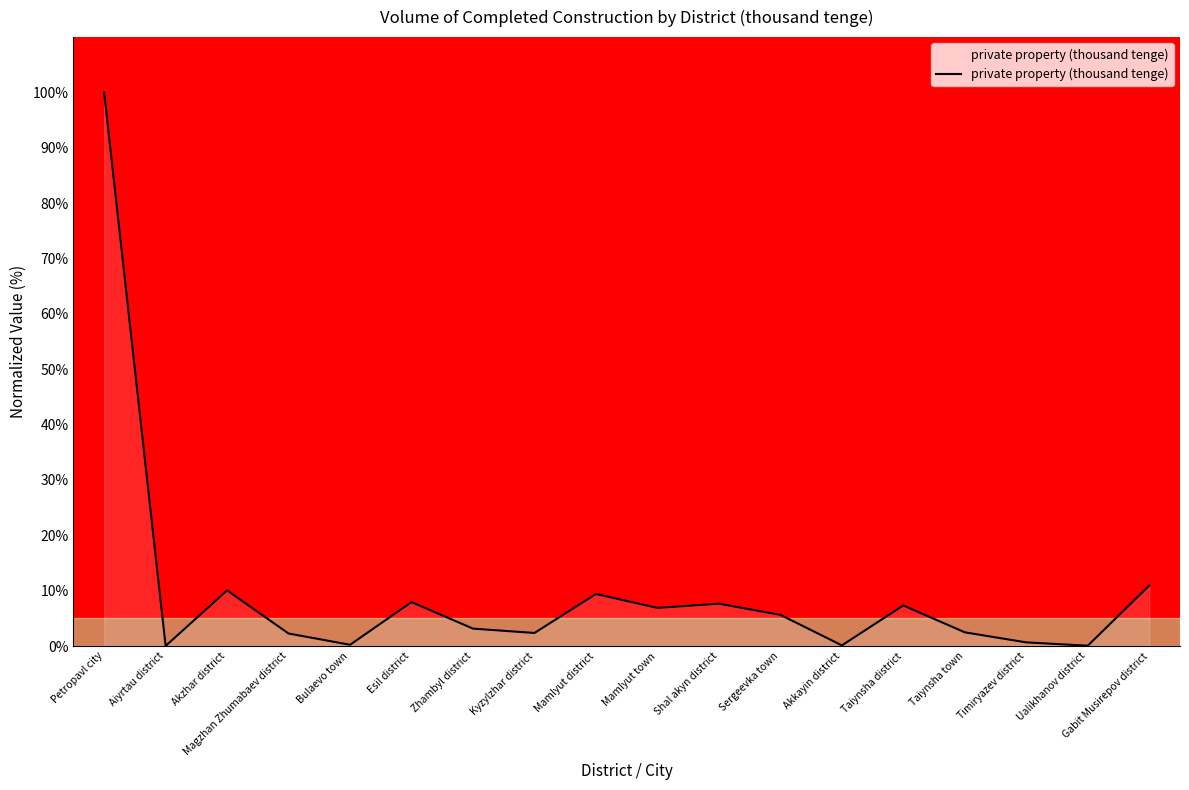

Where is the first local minimum?

Aiyrtau district